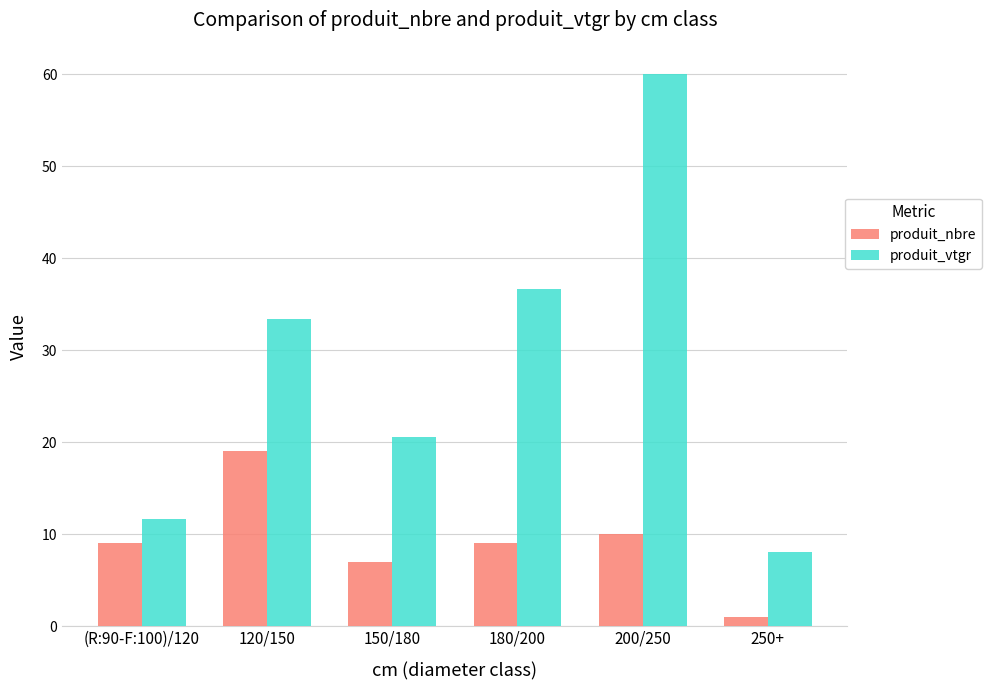

Rank the series by their average value, from lowest to highest.

produit_nbre, produit_vtgr